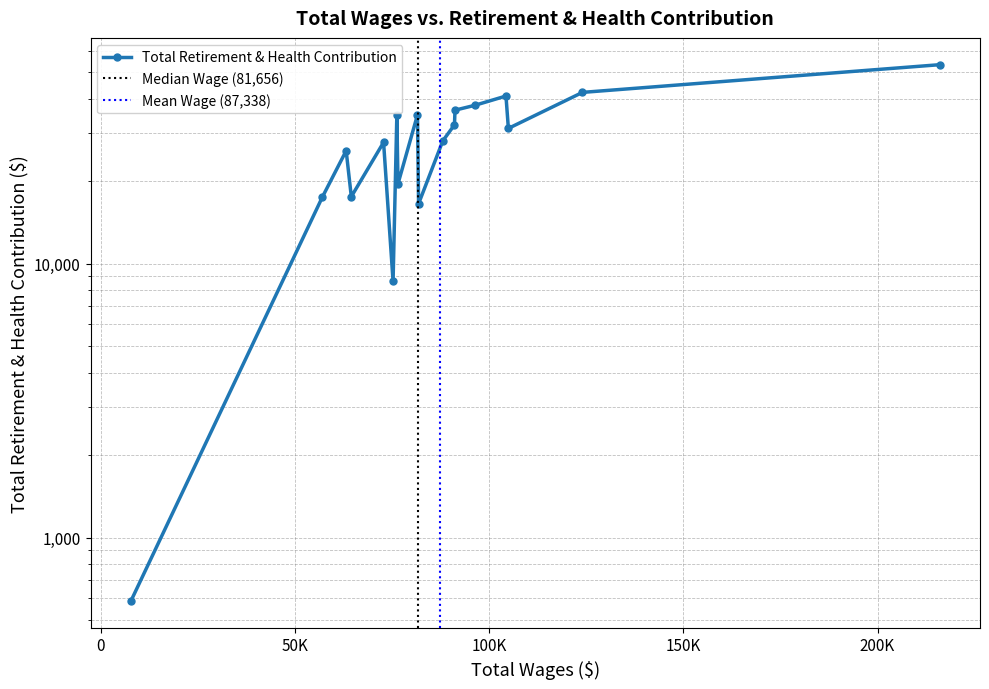

What is the sum of the values at 91173 and 91040?

68515